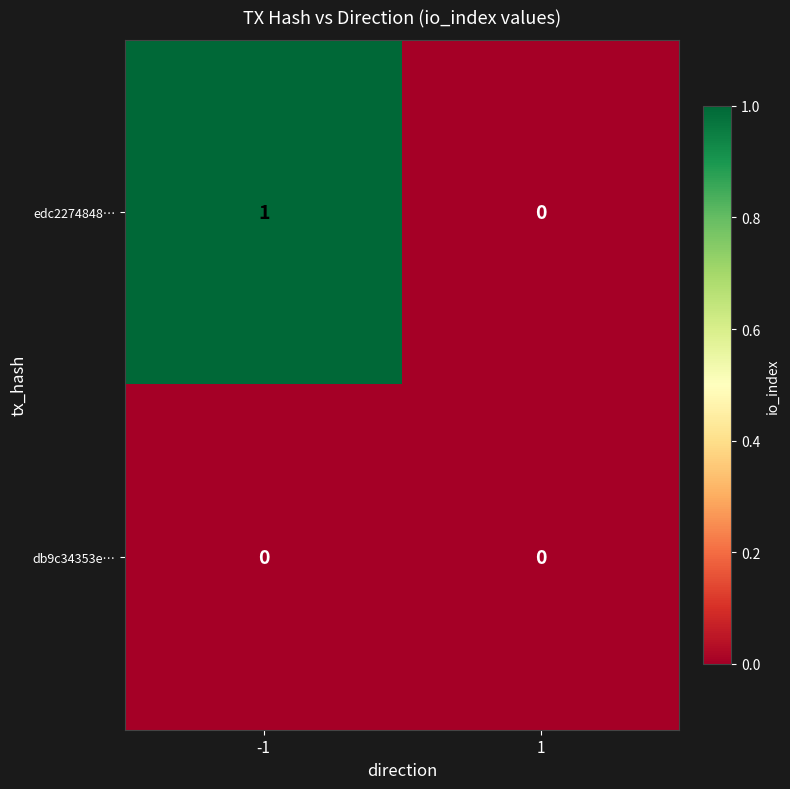

Is it true that edc2274848… equals -1 at 1?

False